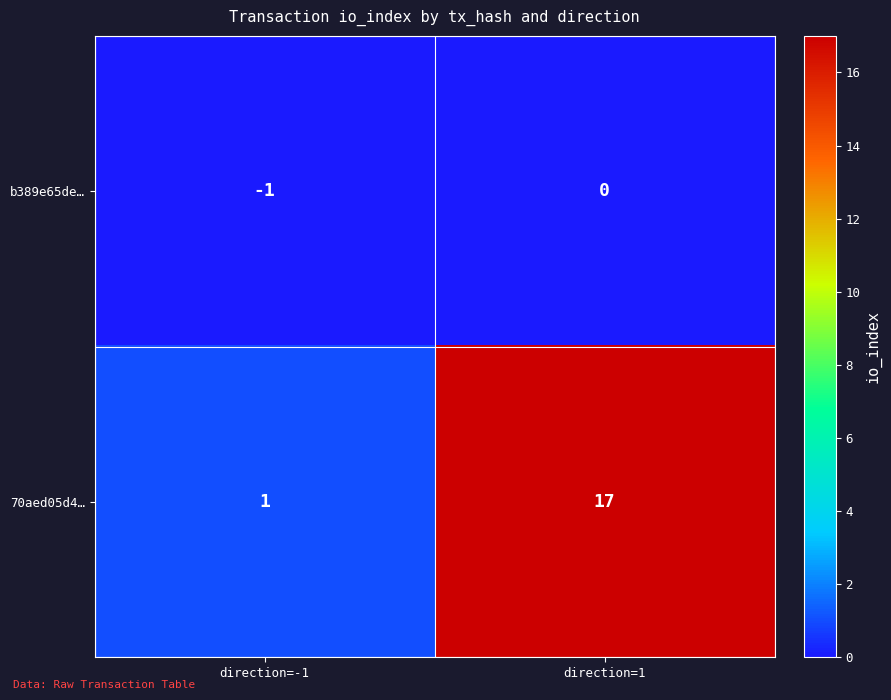

What is the greatest value displayed?

17